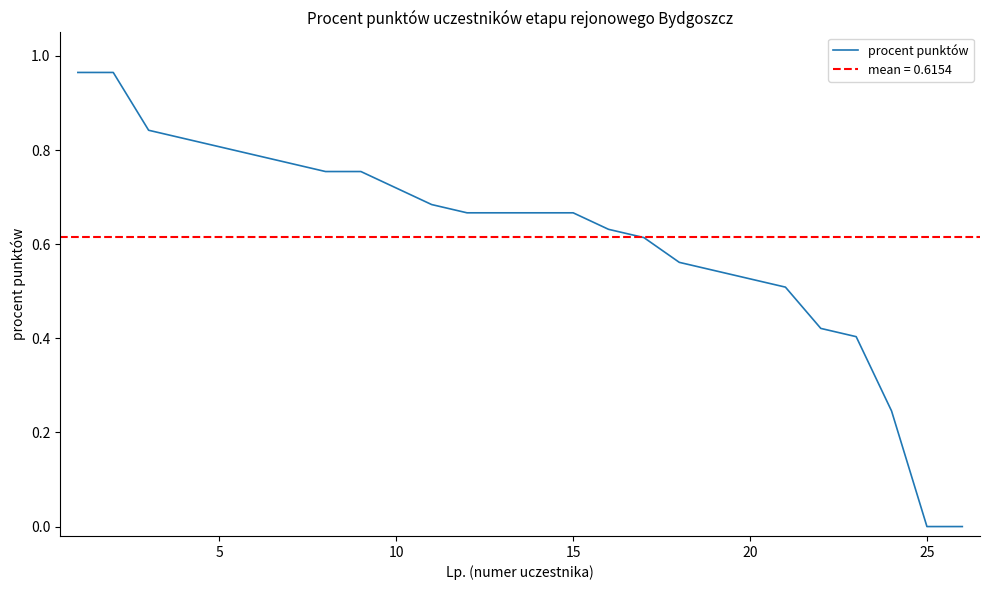

Does the chart have visible grid lines?

No